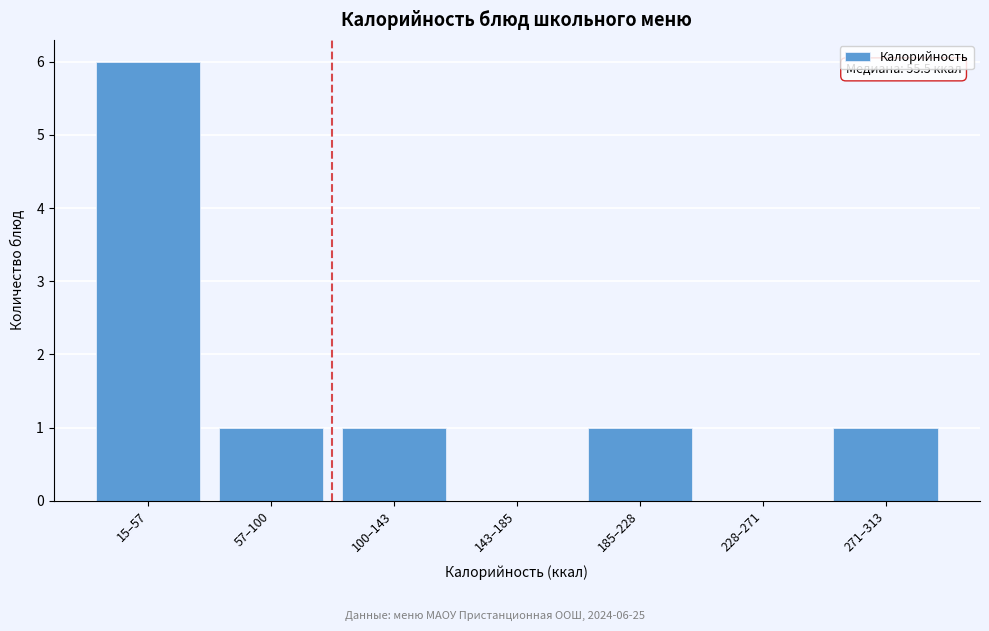

Reading right to left, list all the values displayed in this chart.

271–313=1	228–271=0	185–228=1	143–185=0	100–143=1	57–100=1	15–57=6